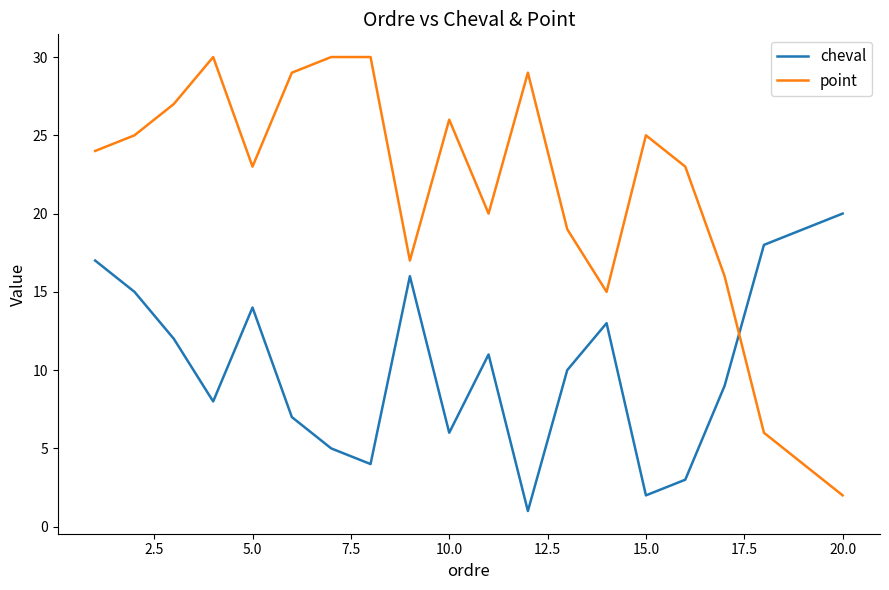

What is the difference between the maximum and minimum values in the point series?

28